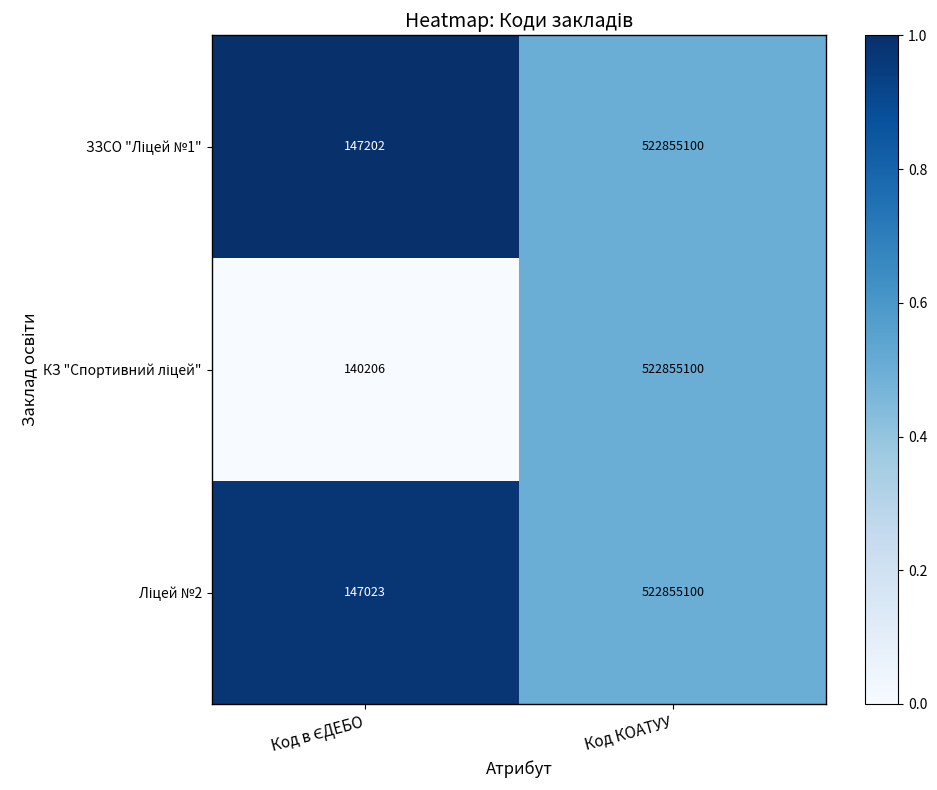

Which category has the highest value across all series?

Код КОАТУУ